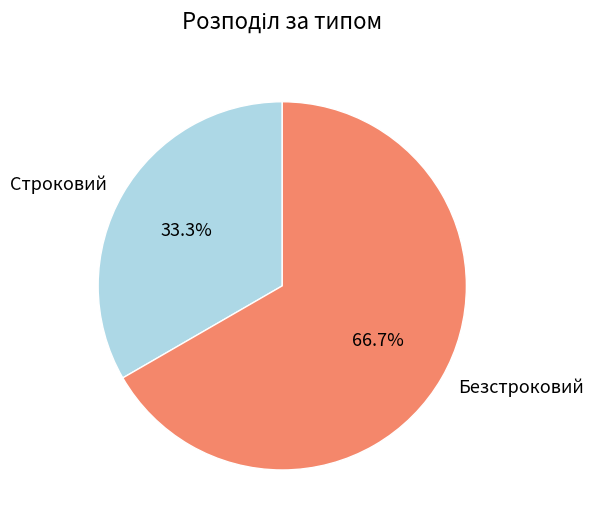

To the nearest percent, what is the combined percentage of Строковий and Безстроковий?

100%